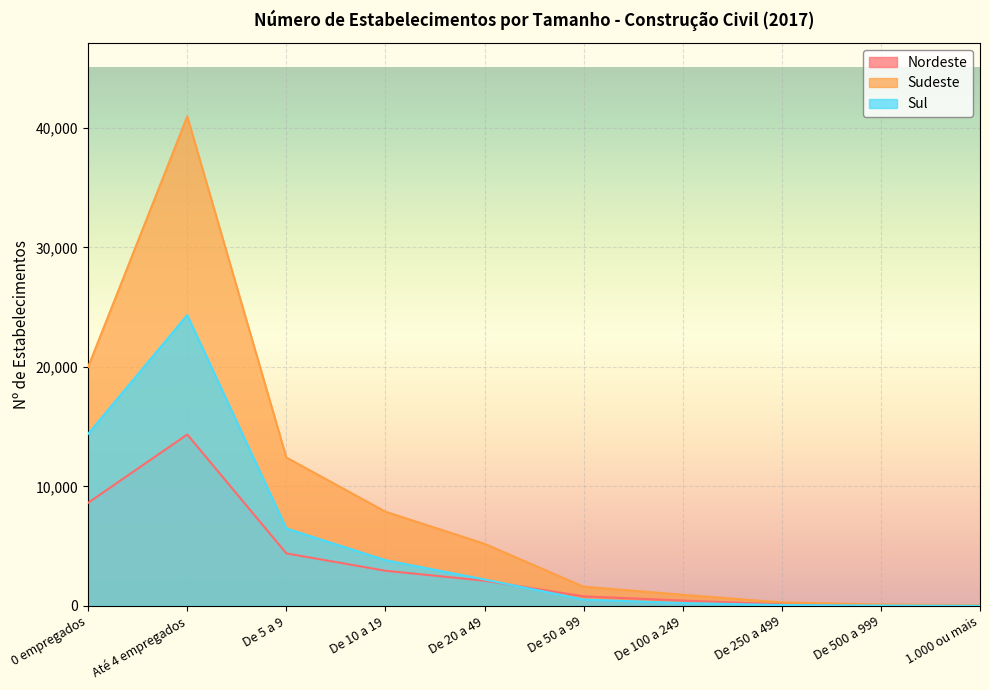

Rank the series by their maximum value, from lowest to highest.

Nordeste, Sul, Sudeste